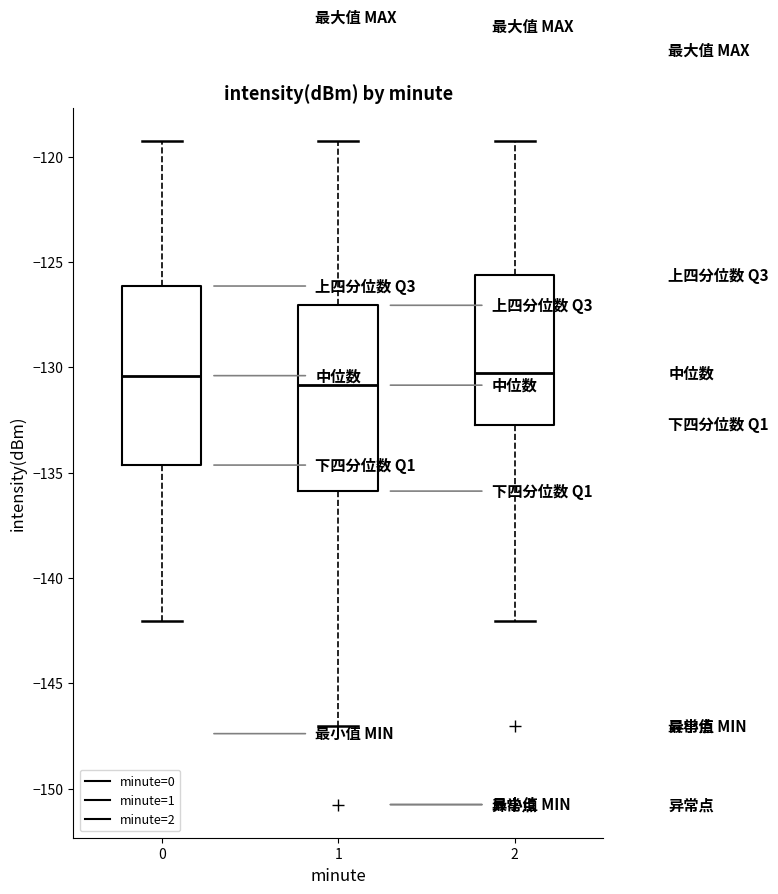

Where does the median line of the box at x = 1 sit on the y-axis? The values are not printed on the chart, so give them approximately, as read against the axis.

-131.0